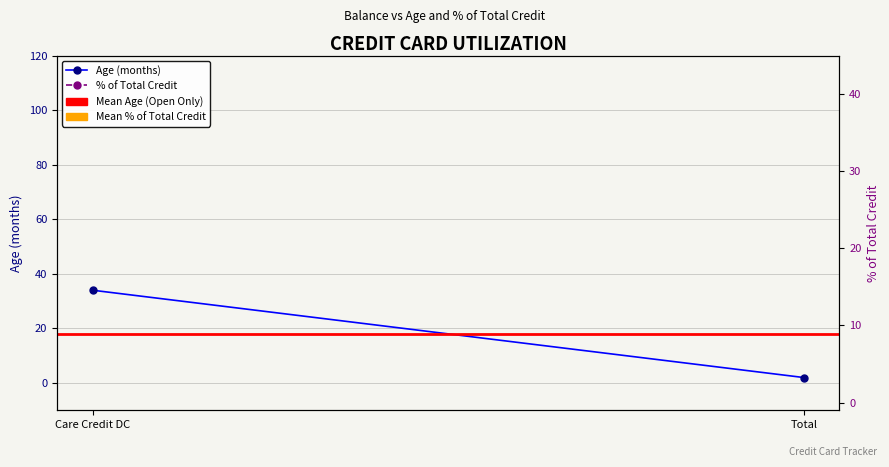

What is the lowest value of the Mean % of Total Credit series?

100